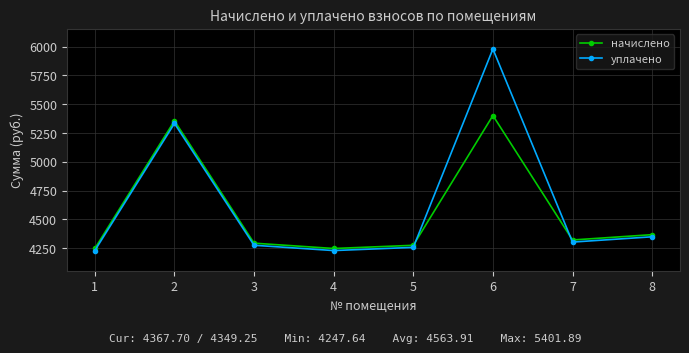

What is the highest value of the начислено series?

5401.9